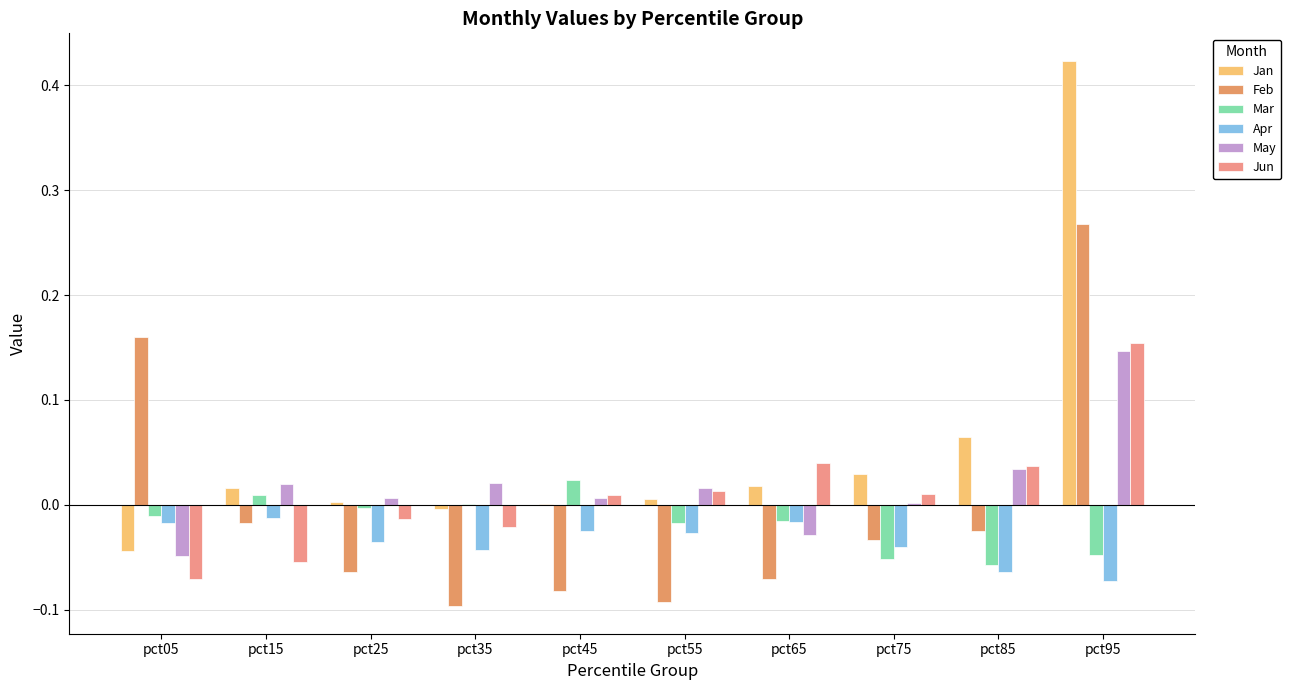

Reading right to left, list all the values displayed in this chart.

Jan: 0.4	0.1	0.0	0.0	0.0	0.0	-0.0	0.0	0.0	-0.0
Feb: 0.3	-0.0	-0.0	-0.1	-0.1	-0.1	-0.1	-0.1	-0.0	0.2
Mar: -0.0	-0.1	-0.1	-0.0	-0.0	0.0	0.0	-0.0	0.0	-0.0
Apr: -0.1	-0.1	-0.0	-0.0	-0.0	-0.0	-0.0	-0.0	-0.0	-0.0
May: 0.1	0.0	0.0	-0.0	0.0	0.0	0.0	0.0	0.0	-0.0
Jun: 0.2	0.0	0.0	0.0	0.0	0.0	-0.0	-0.0	-0.1	-0.1